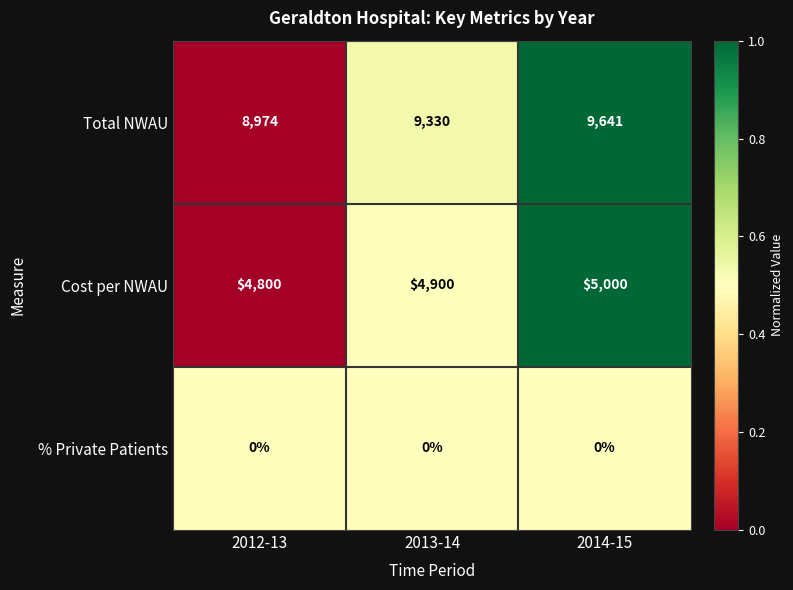

At how many categories does at least one series exceed 0?

3